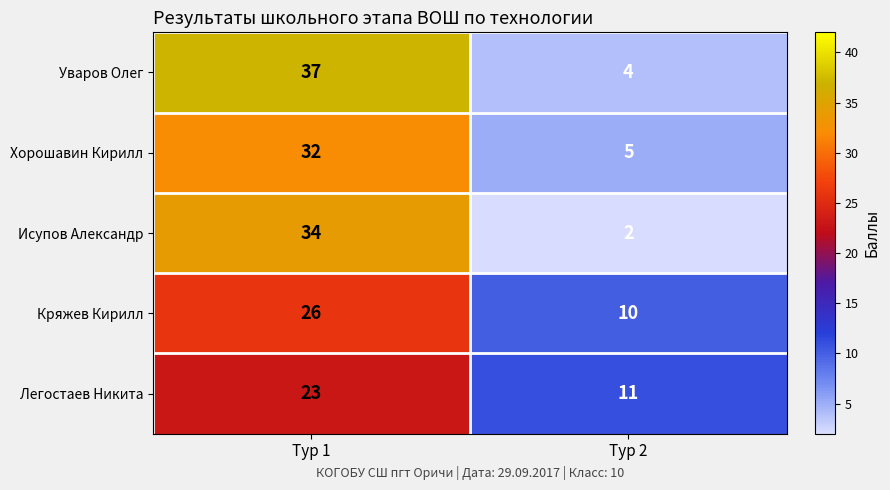

What is the difference between the Исупов Александр values at Тур 1 and Тур 2?

32